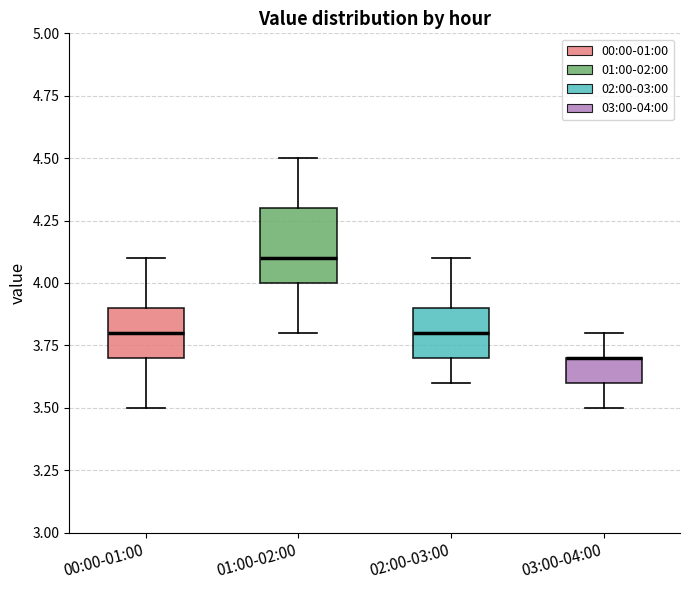

Which box is the tallest, from its lower edge to its upper edge?

01:00-02:00